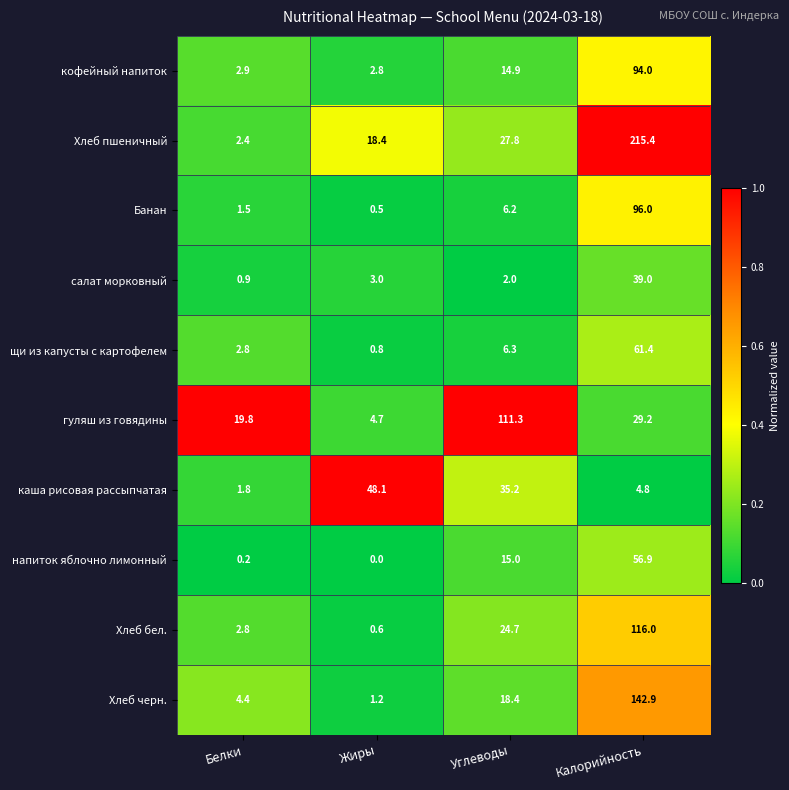

What is the average value of the Хлеб бел. series?

36.0